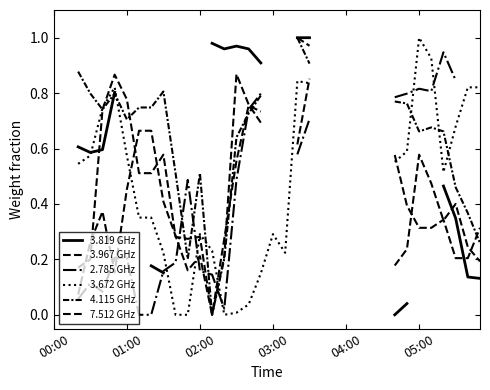

True or false: 3.819 GHz has a value of 1.3 at 05:00.

False